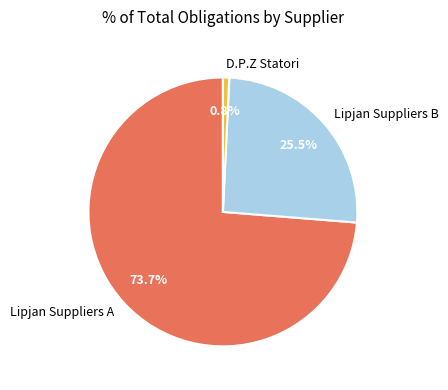

To the nearest percent, what is the average slice percentage?

33%